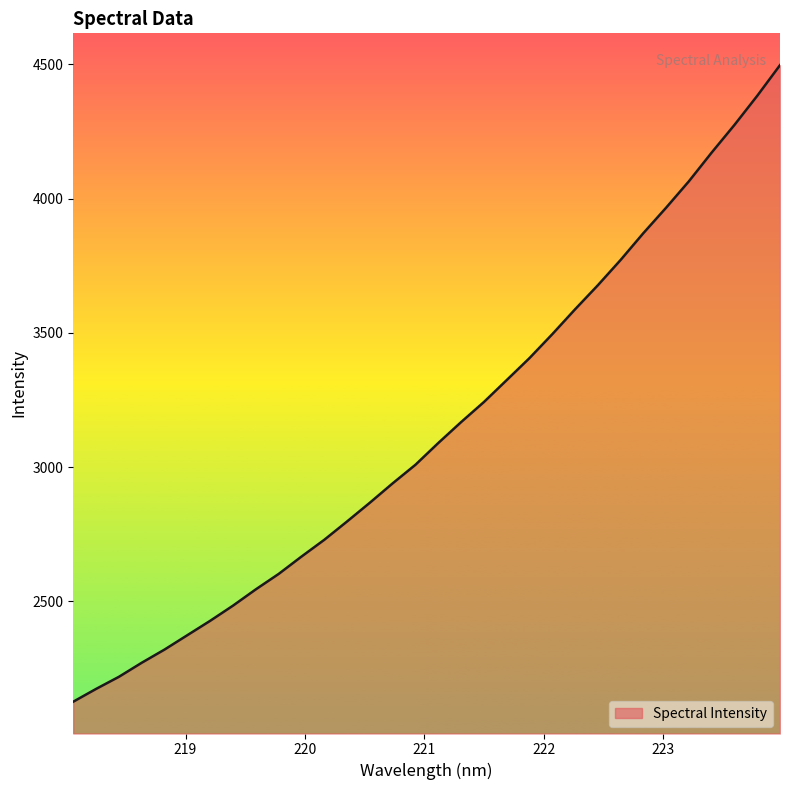

What is the average value?

3141.8